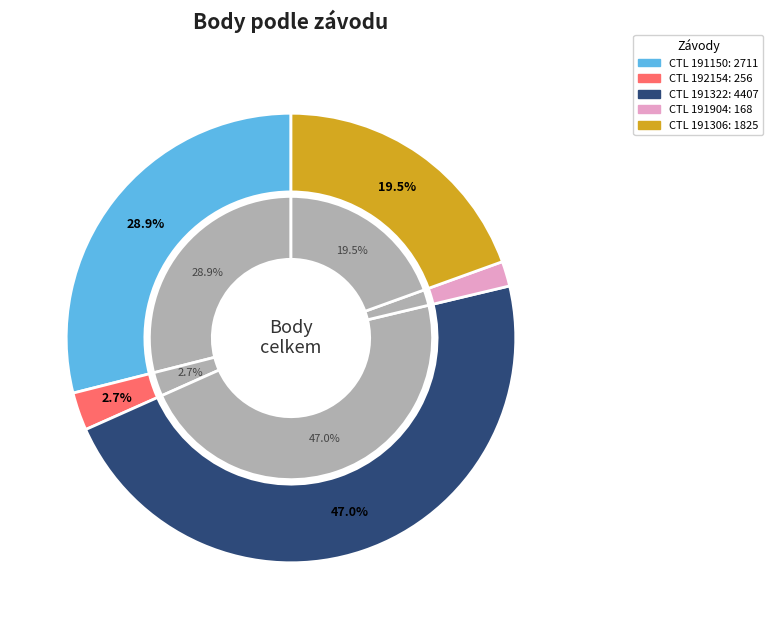

What is the change in value from 191322 to 191904?

-4239